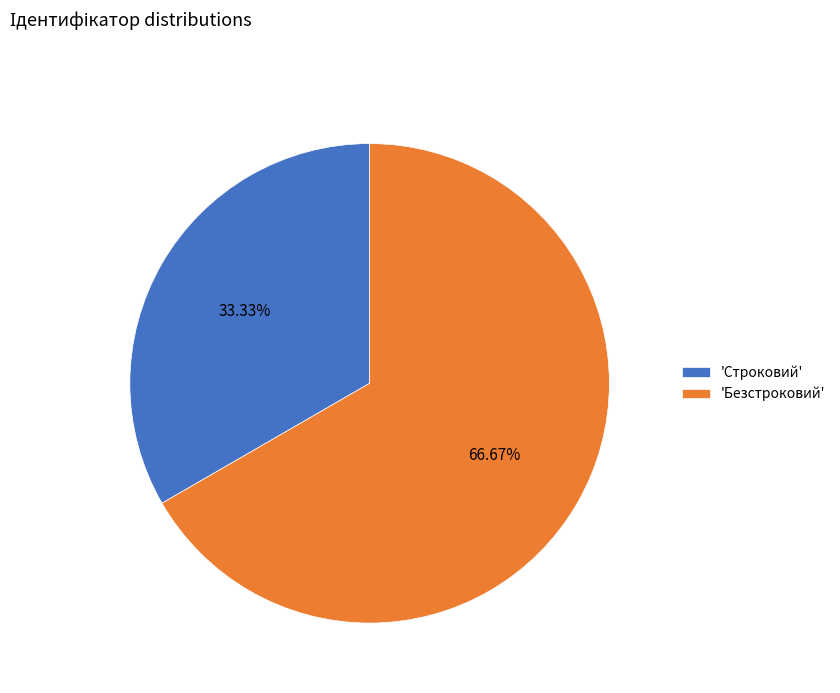

Combined, do 'Безстроковий' and 'Строковий' account for over 50%?

Yes